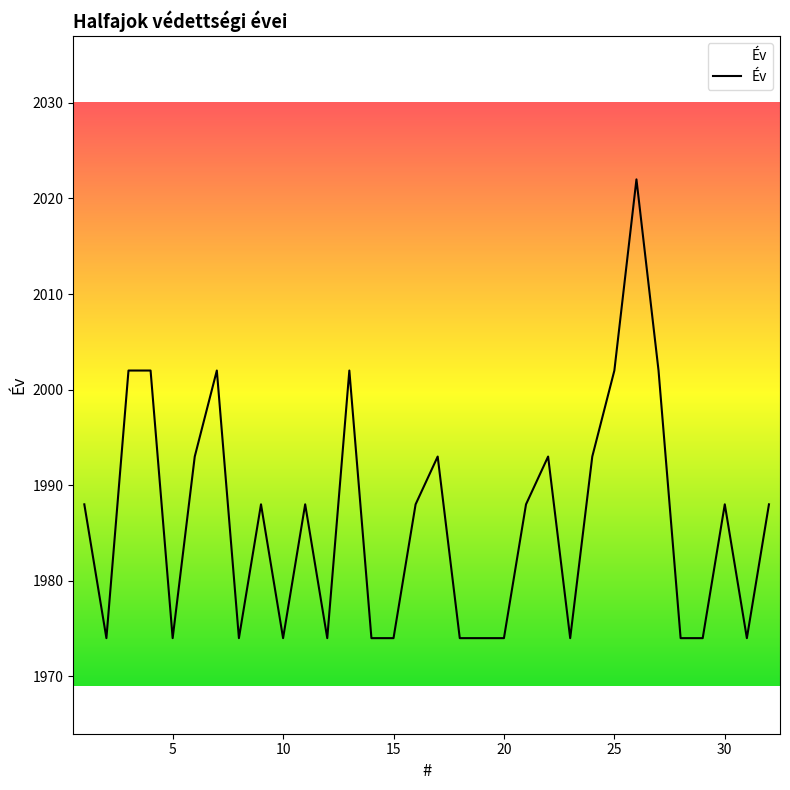

What is the difference between the maximum and minimum values?

48